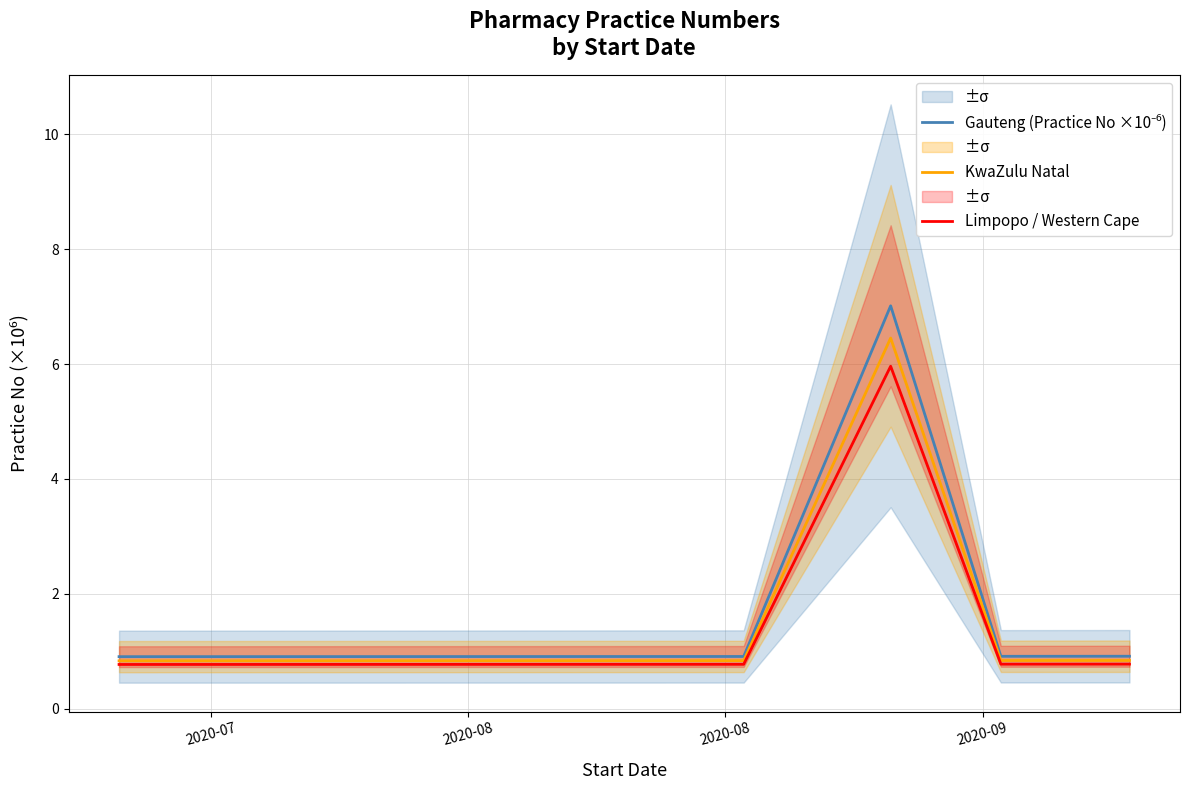

What is the value of the KwaZulu Natal point at the 3rd from the left?

0.8